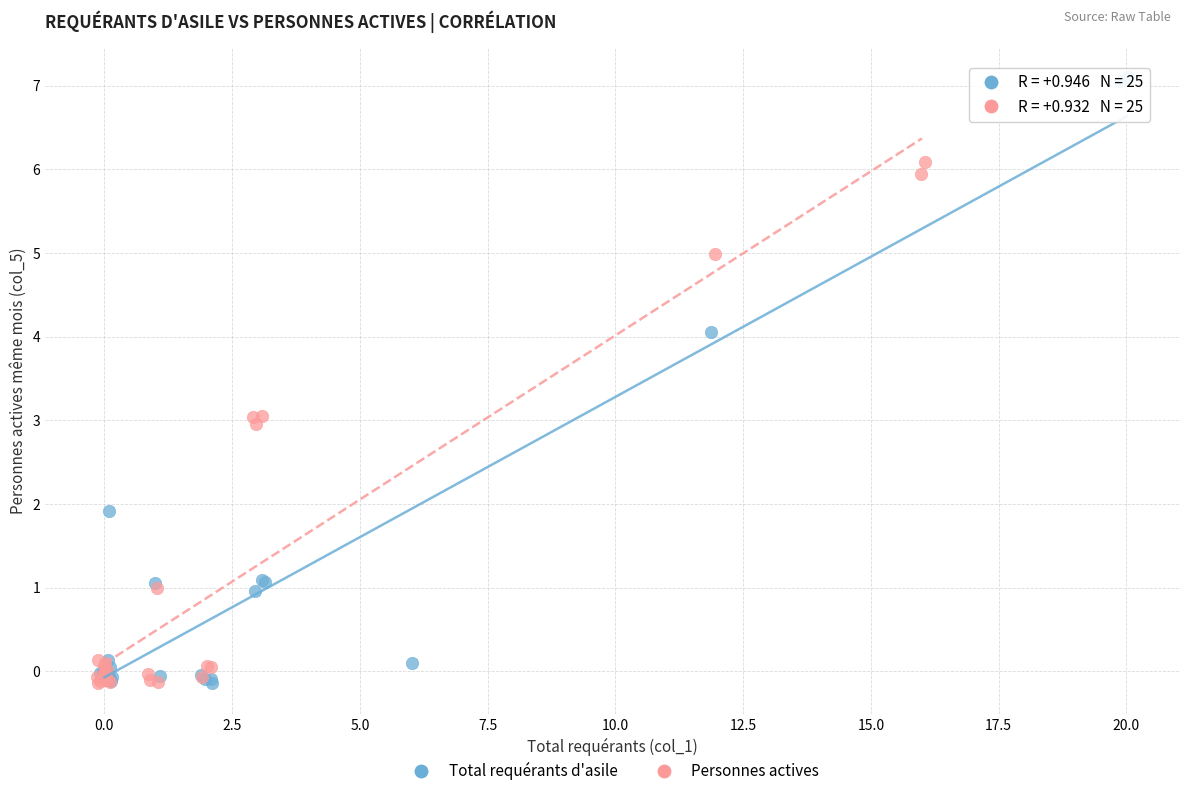

Which series has the widest spread of Y values?

Total requérants d'asile